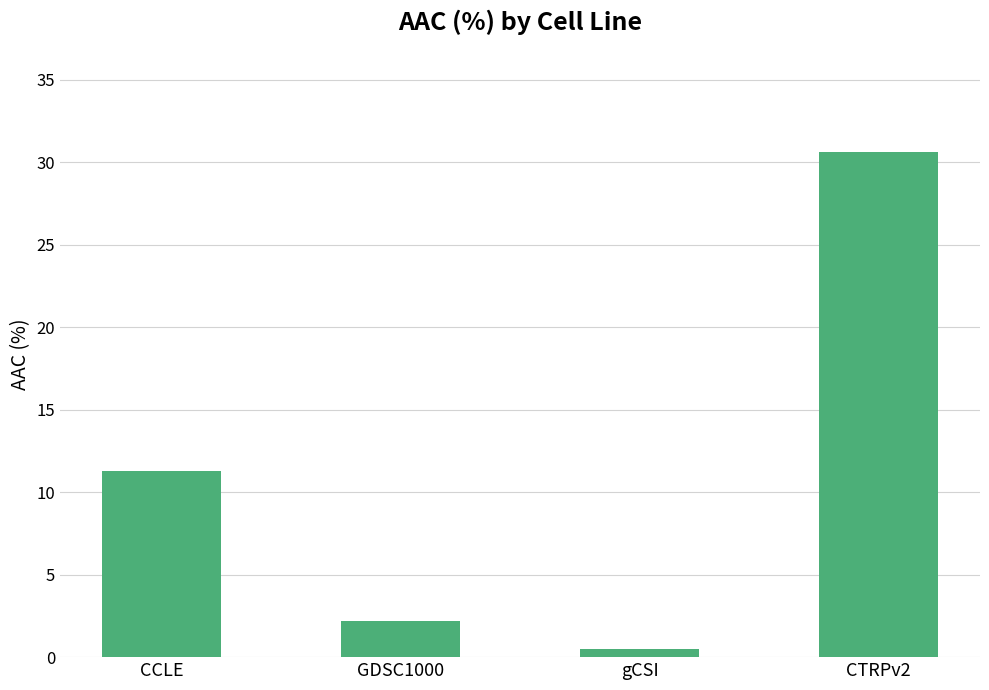

Does the chart contain any negative values?

No